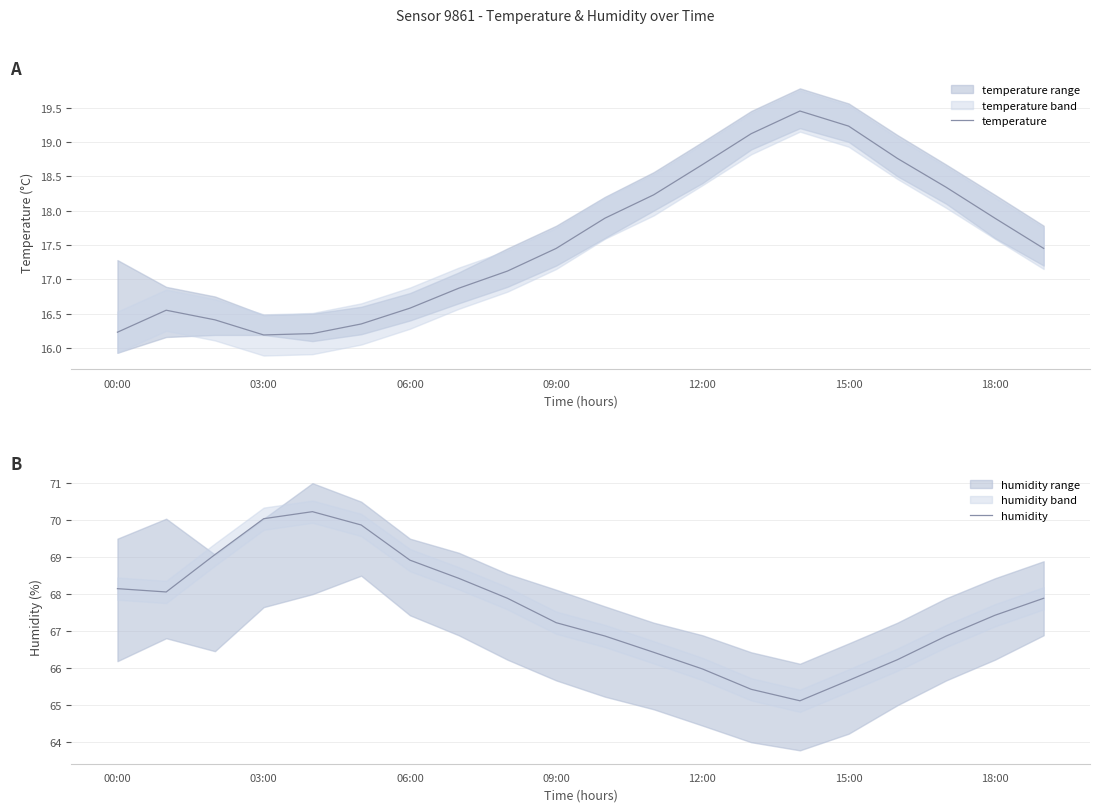

What is the greatest value displayed?

70.2